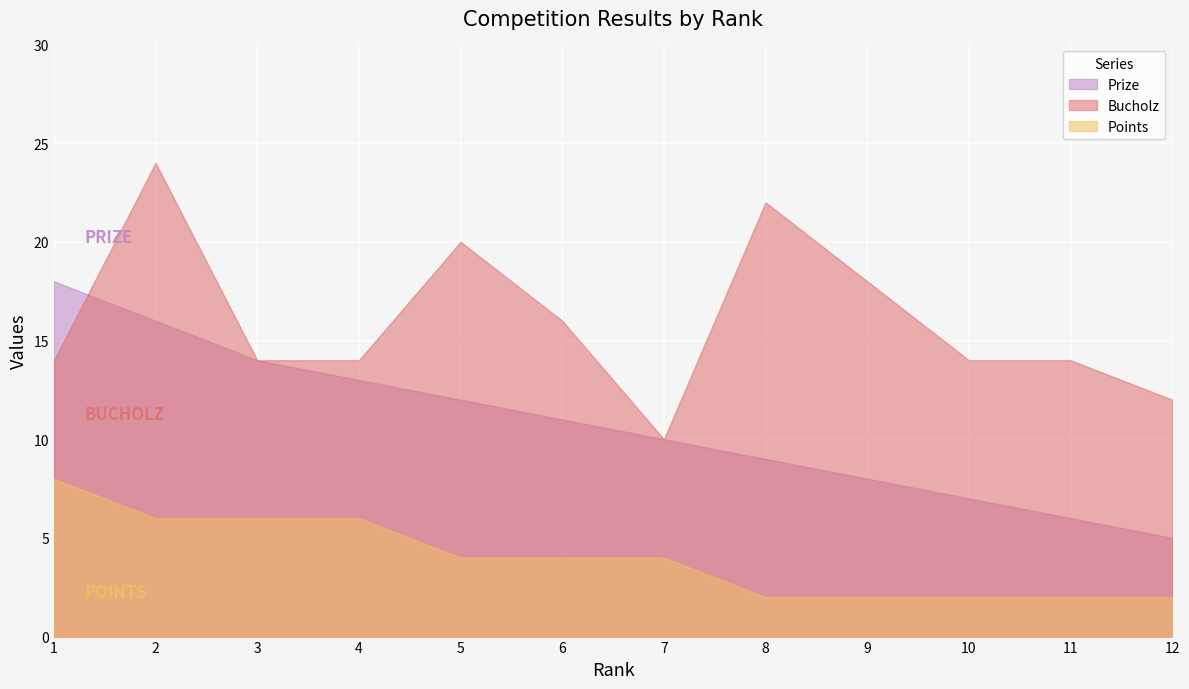

What is the difference between the maximum and second lowest values in the Prize series?

12